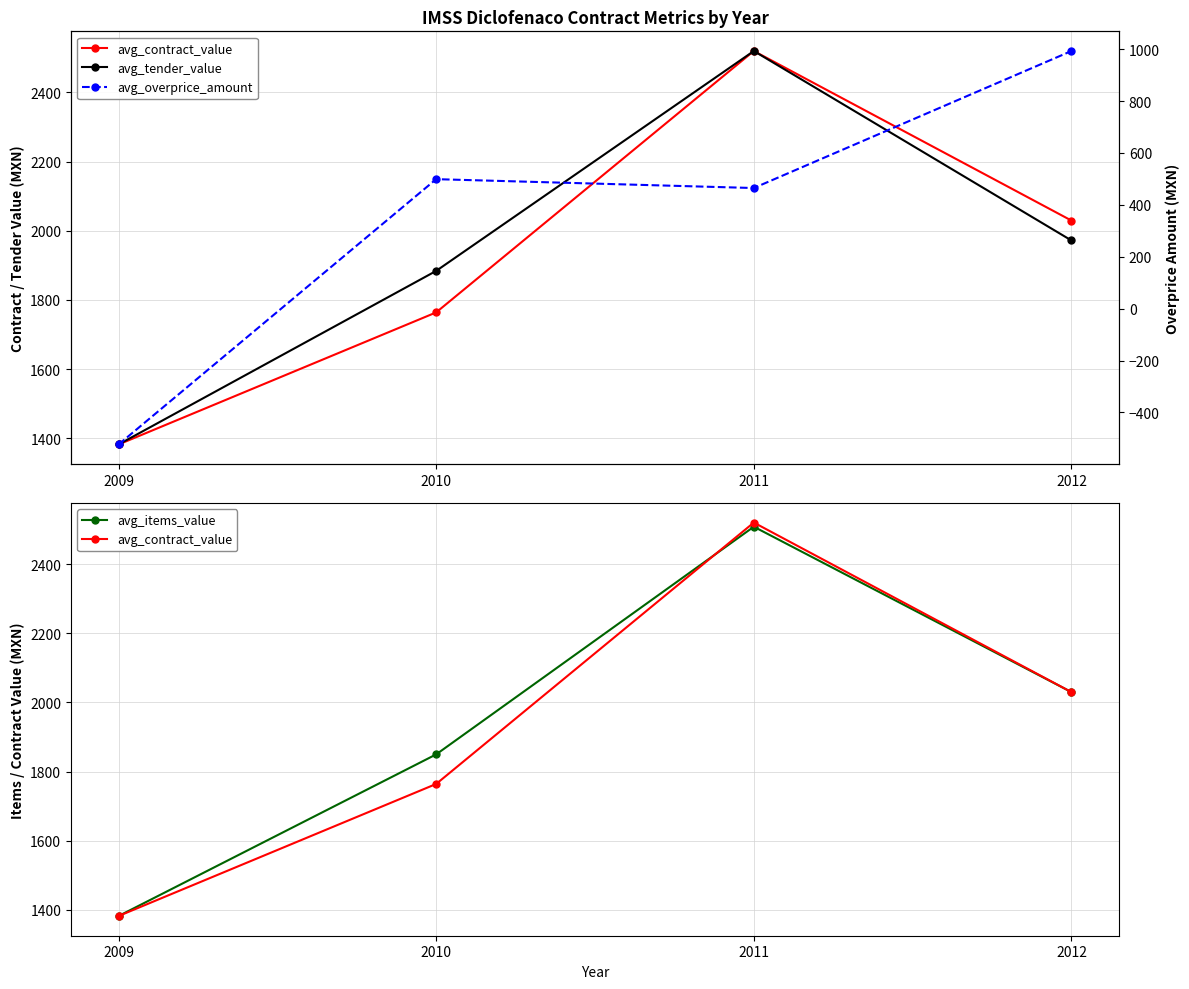

Count the number of categories in the chart.

4